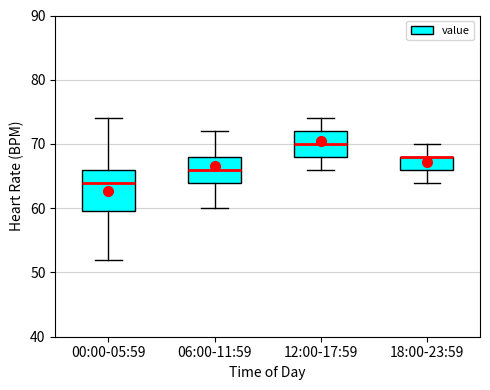

Comparing the boxes themselves (not the whiskers), which one is the tallest?

00:00-05:59